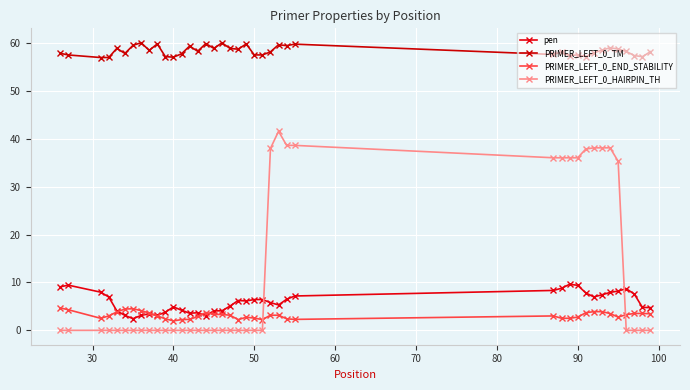

What is the value of the PRIMER_LEFT_0_TM point at the 37th from the left?

58.3